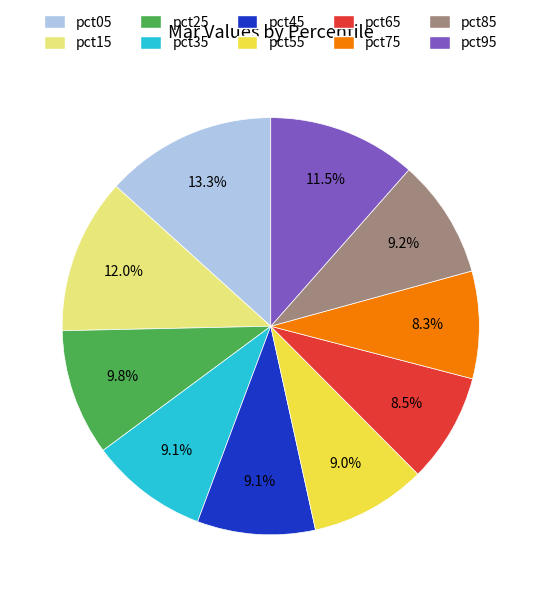

Is there a majority slice in this chart?

No